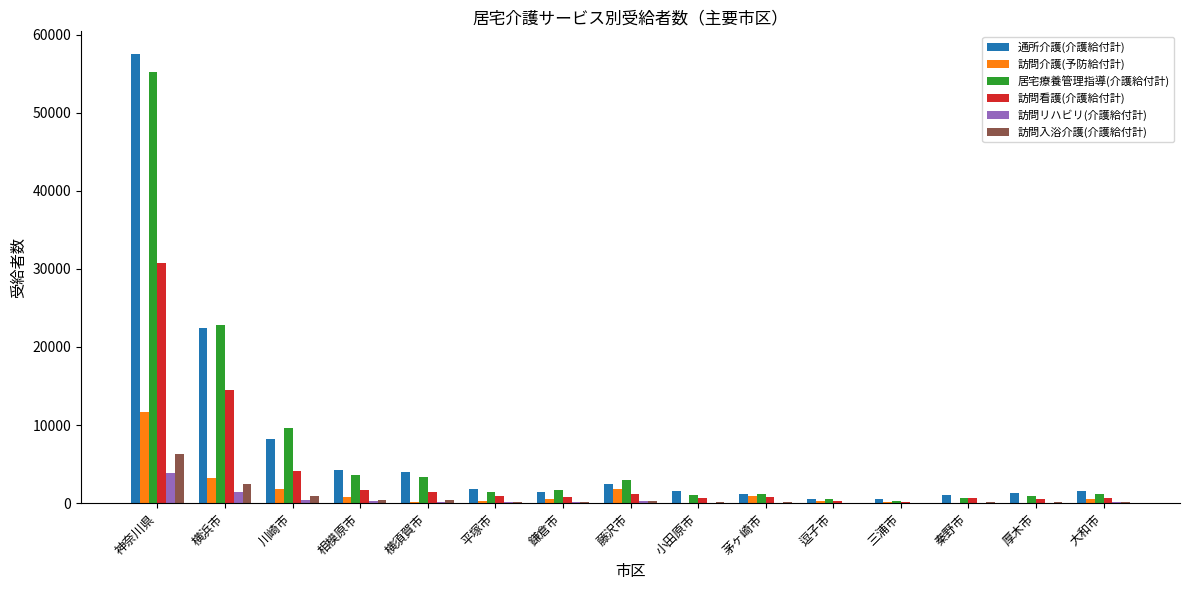

The value of 訪問看護(介護給付計) at 藤沢市 is 1227. True or false?

True